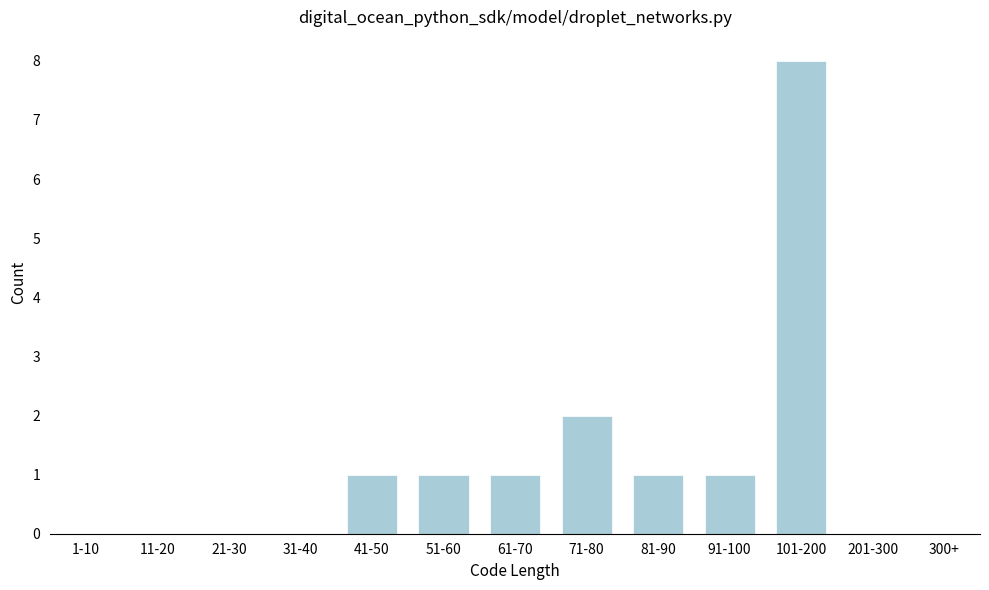

Reading left to right, list all the values displayed in this chart.

1-10=0	11-20=0	21-30=0	31-40=0	41-50=1	51-60=1	61-70=1	71-80=2	81-90=1	91-100=1	101-200=8	201-300=0	300+=0